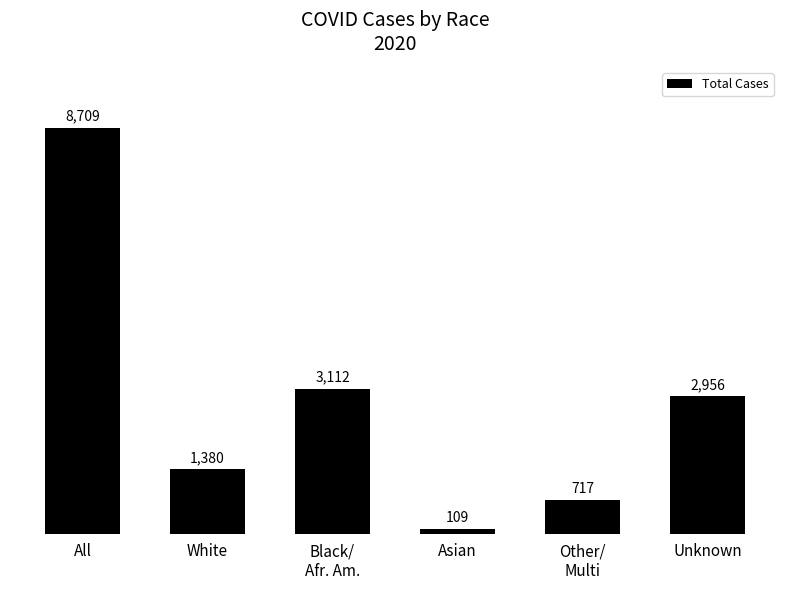

What is the label of the 5th bar from the left?

Other/
Multi